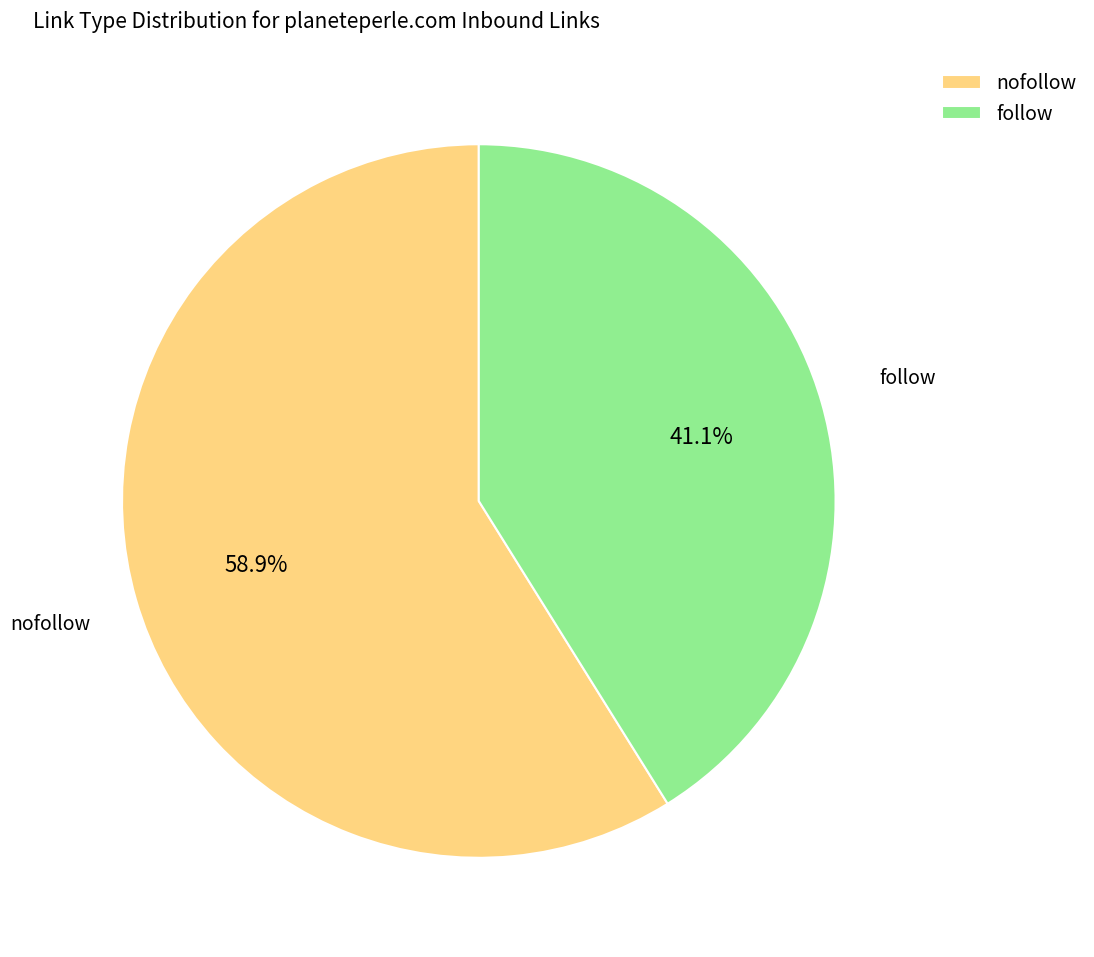

What is the ratio of the value at nofollow to the value at follow?

1.4